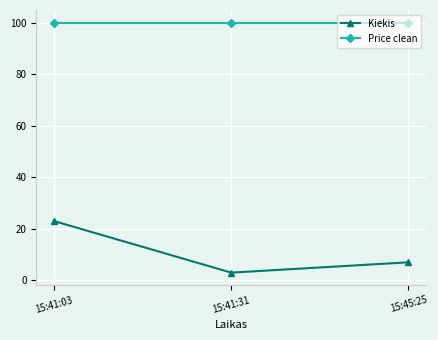

What is the value of the Price clean point at the 2nd from the left?

100